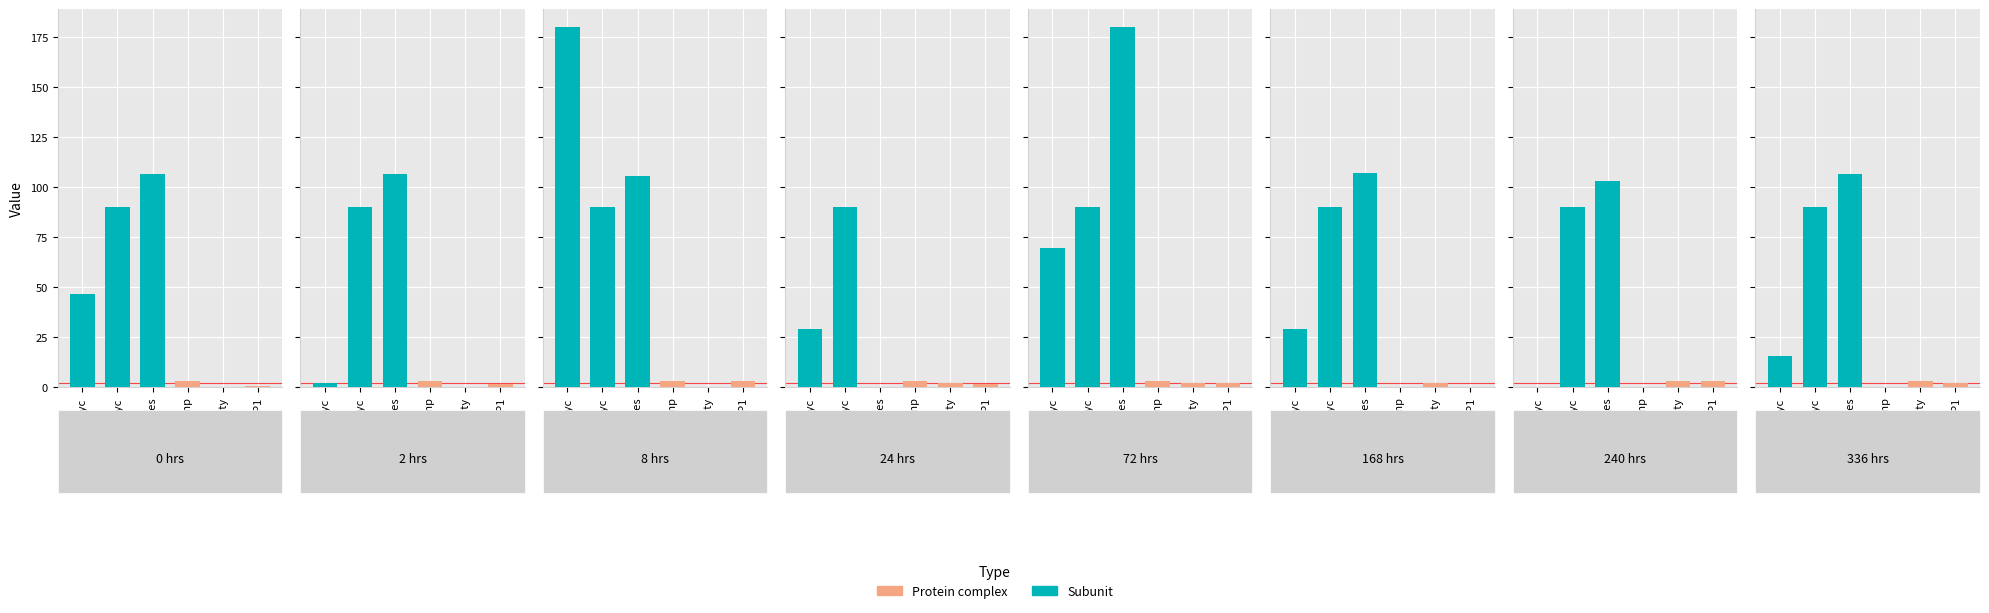

Does the chart contain stacked bars?

No